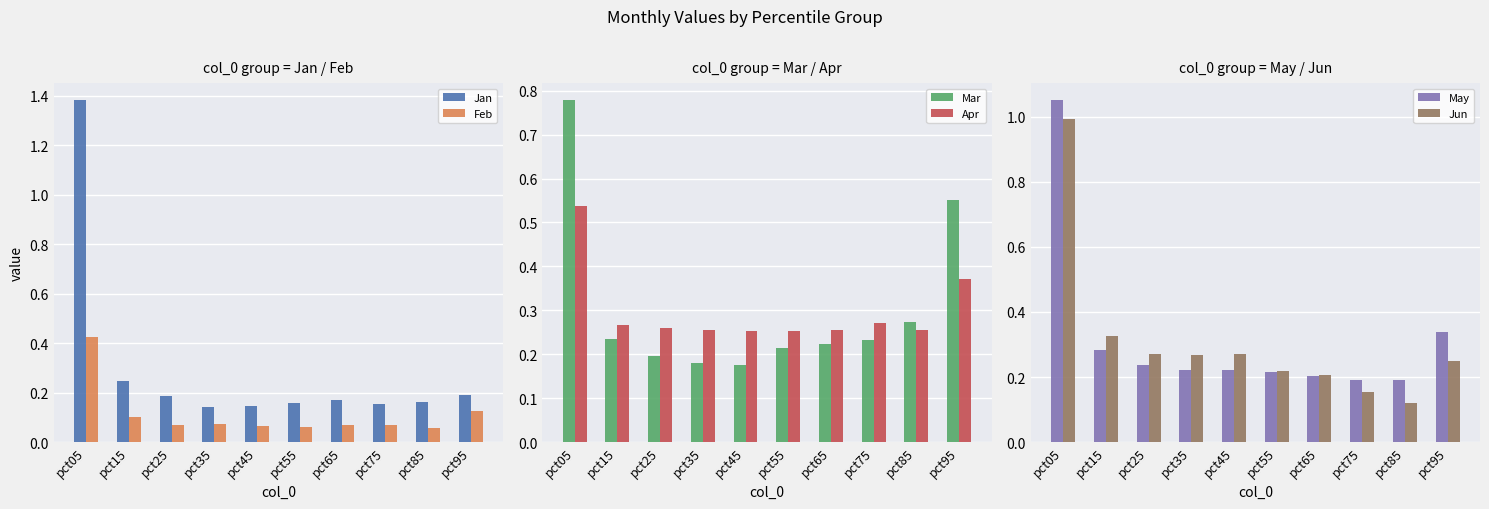

What is the average value of the Jan series?

0.3